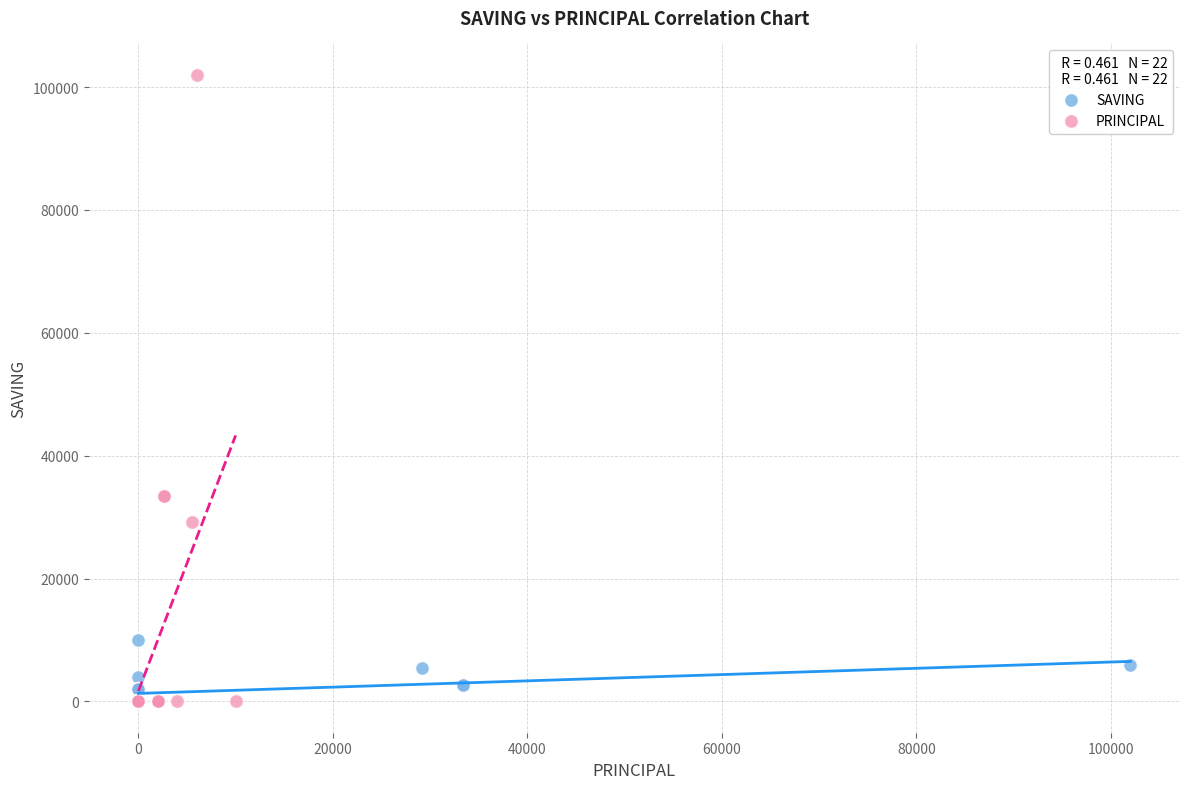

Which series contains the highest Y value?

PRINCIPAL